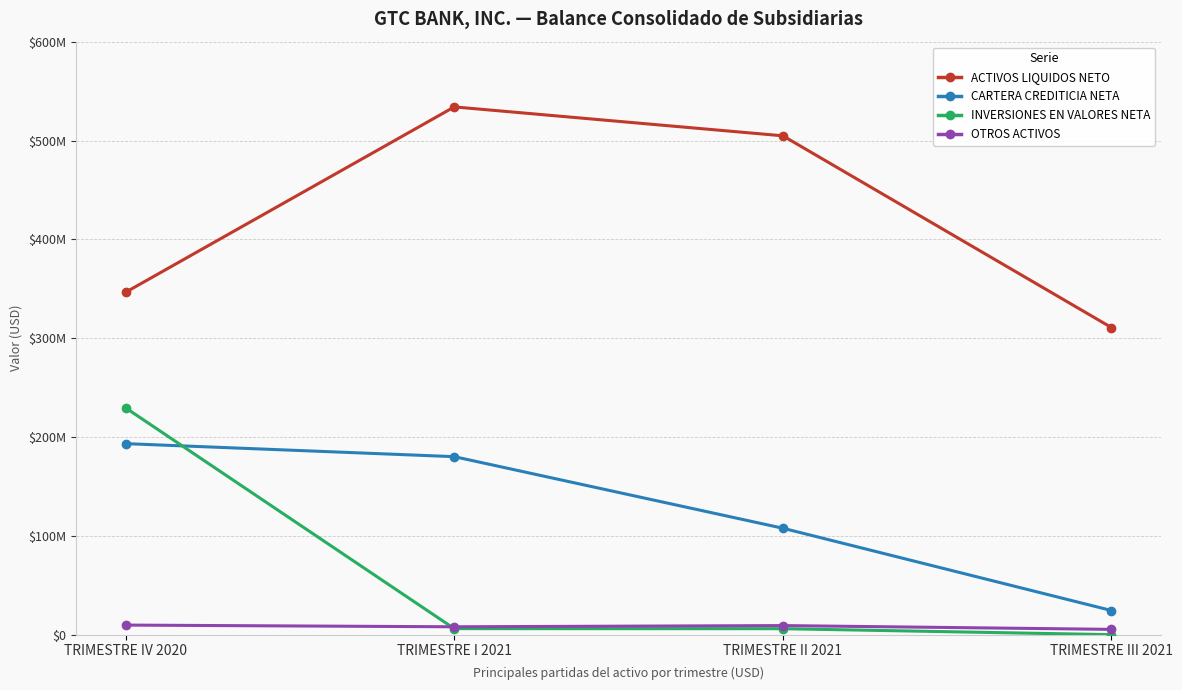

What is the difference between the highest and lowest values at TRIMESTRE II 2021?

498681668.6